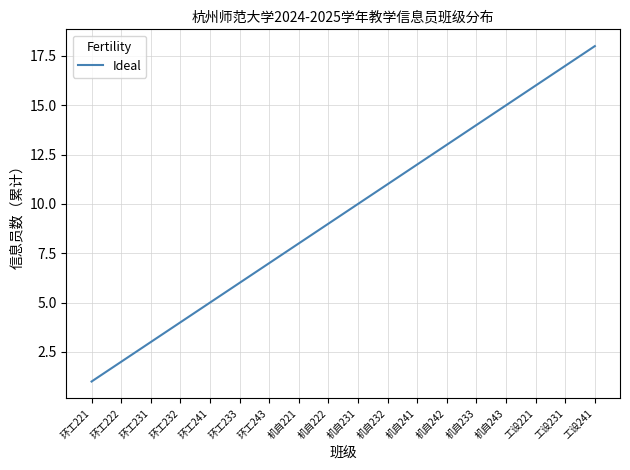

What position from the right is 机自231?

9